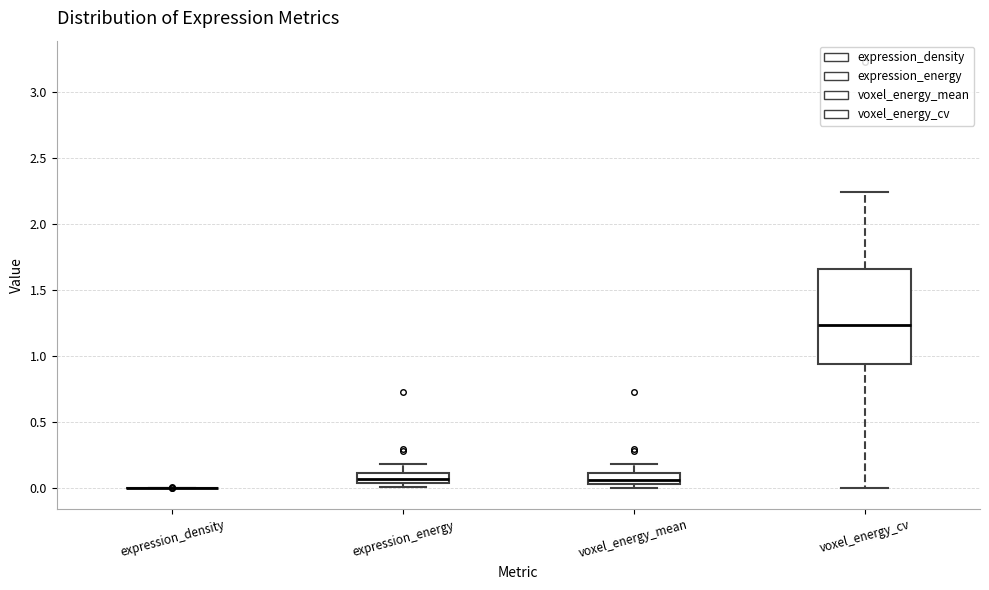

Reading left to right, read every box against the y-axis: the position of its median line, the range the box covers, and the ends of its whiskers. The values are not printed on the chart, so give them approximately, as read against the axis.

expression_density: box collapsed to a line at 0.00, whiskers 0.00 to 0.00
expression_energy: median 0.05 (inside the box), box 0.05 to 0.10, whiskers 0.00 to 0.20
voxel_energy_mean: median 0.05 (inside the box), box 0.05 to 0.10, whiskers 0.00 to 0.20
voxel_energy_cv: median 1.25, box 0.95 to 1.65, whiskers 0.00 to 2.25